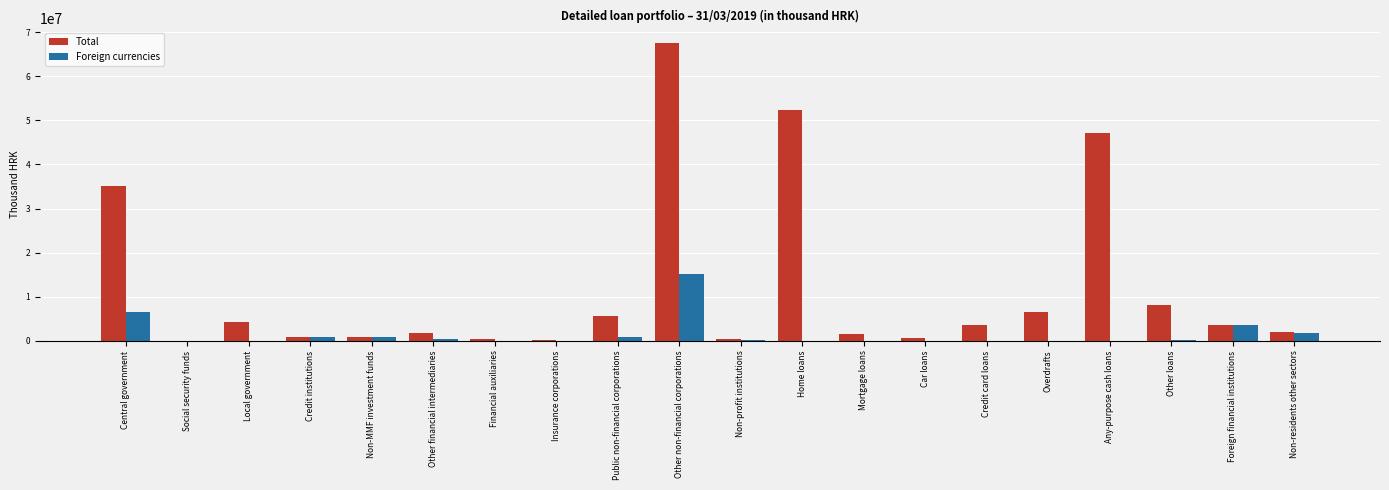

At which label does Total first exceed 3544940?

Central government